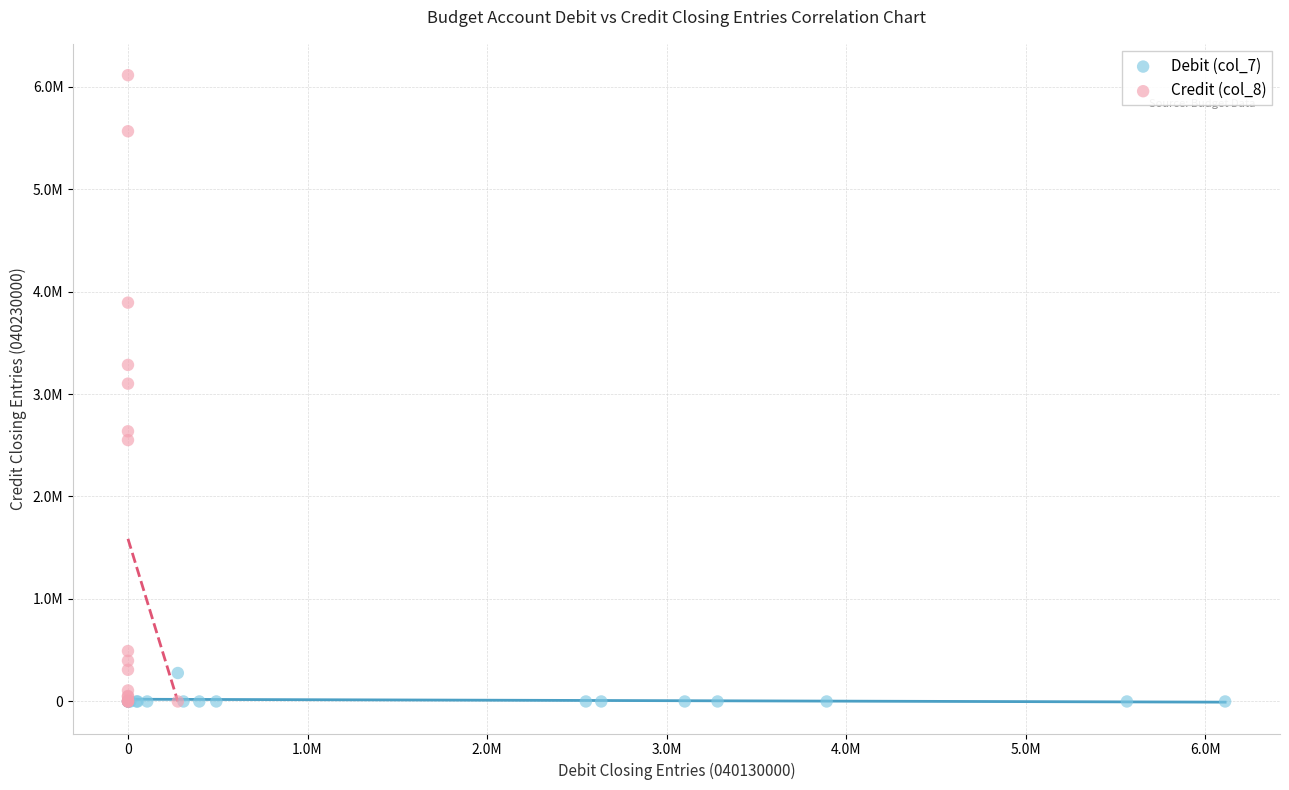

Which series contains the highest Y value?

Credit (col_8)